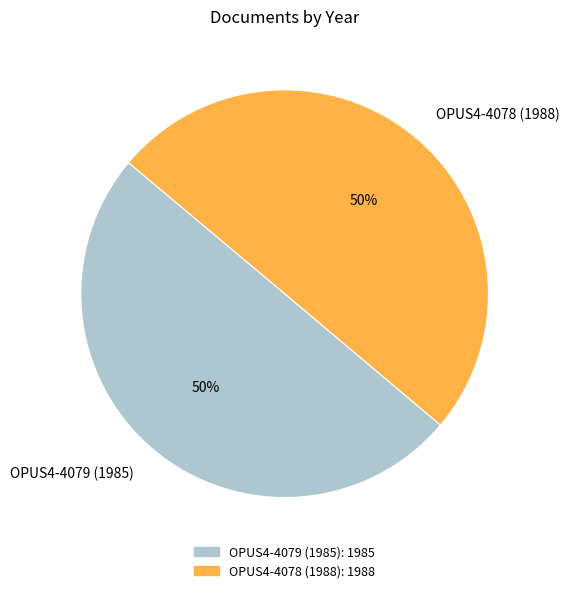

To the nearest percent, what is the combined percentage of OPUS4-4078 (1988) and OPUS4-4079 (1985)?

100%